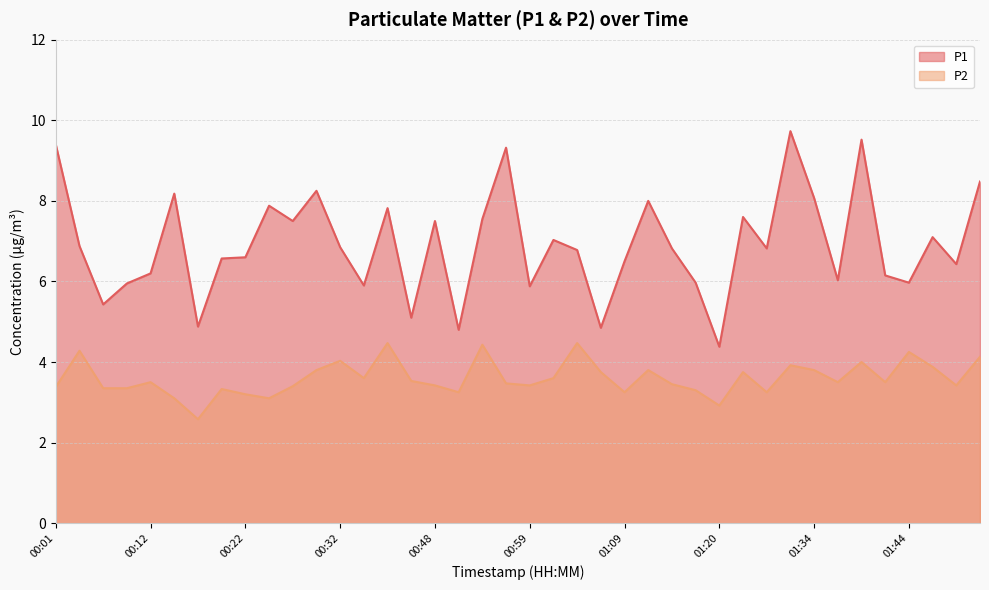

What are all the series names shown in the legend?

P1, P2